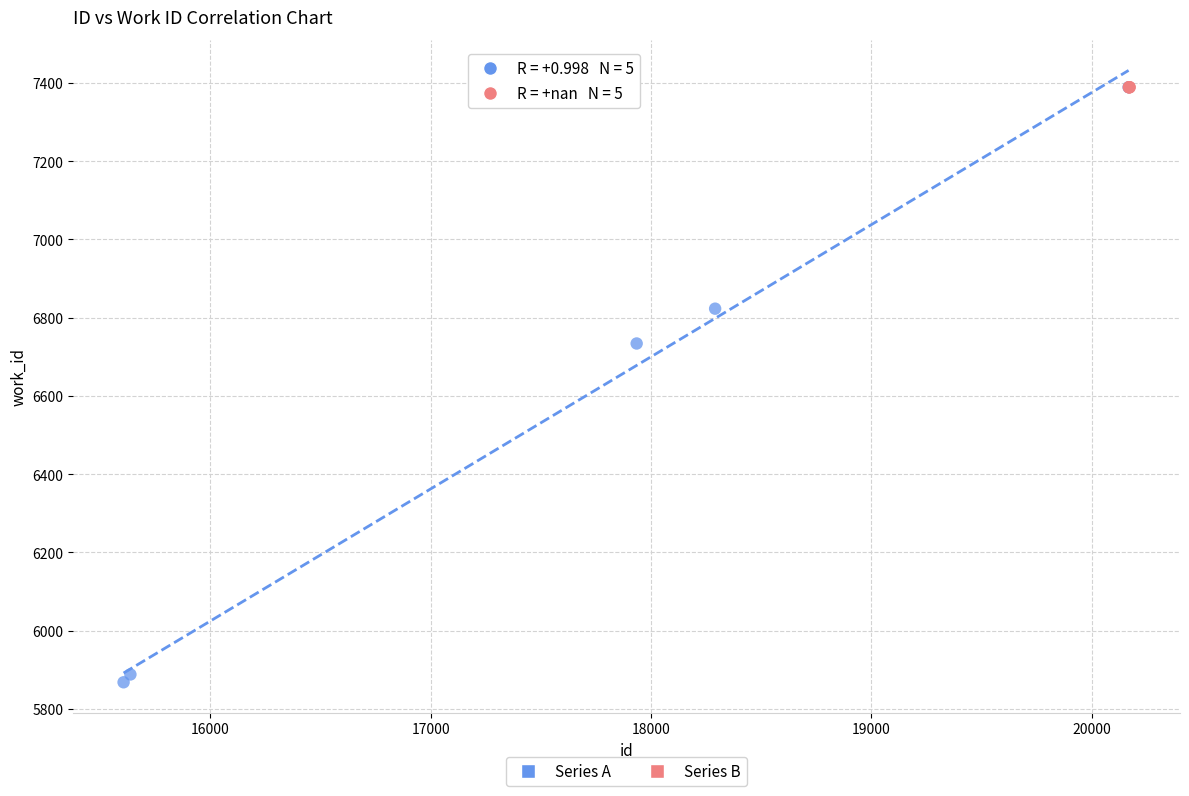

Which series reaches the minimum Y coordinate?

Series A